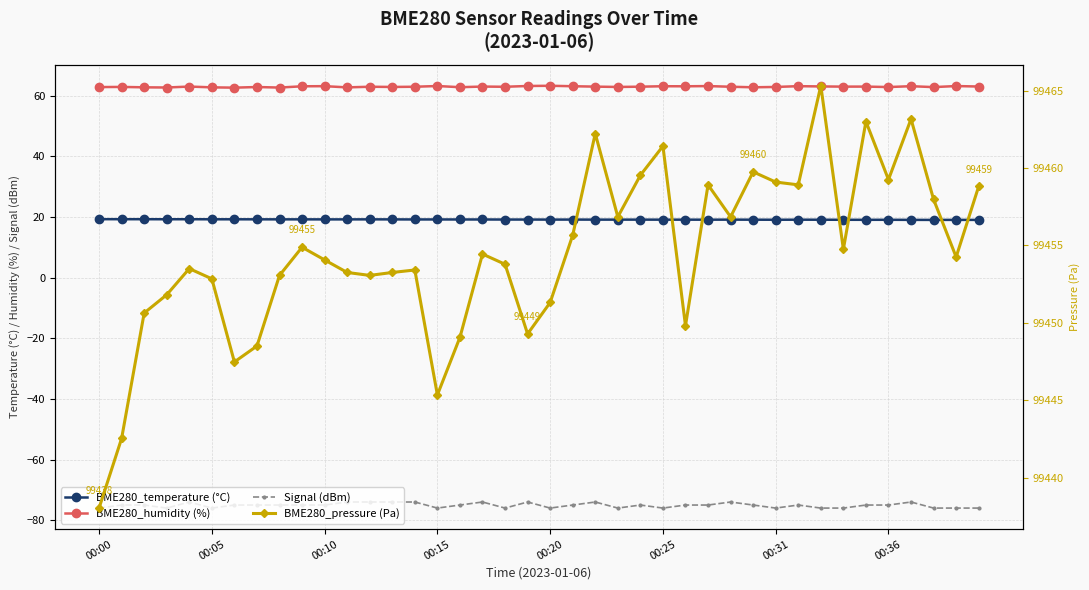

Which series has the widest spread of values?

BME280_pressure (Pa)